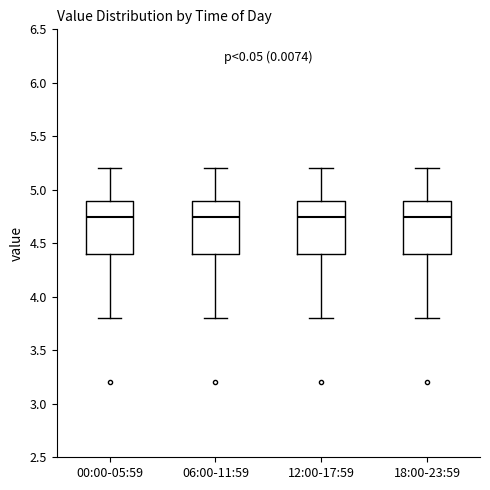

Reading left to right, transcribe this box plot: for each box, give where its median line is, the range the box spans, and where its two whiskers end, as read against the y-axis. The values are not printed on the chart, so give them approximately, as read against the axis.

00:00-05:59: median 4.75, box 4.40 to 4.90, whiskers 3.80 to 5.20
06:00-11:59: median 4.75, box 4.40 to 4.90, whiskers 3.80 to 5.20
12:00-17:59: median 4.75, box 4.40 to 4.90, whiskers 3.80 to 5.20
18:00-23:59: median 4.75, box 4.40 to 4.90, whiskers 3.80 to 5.20